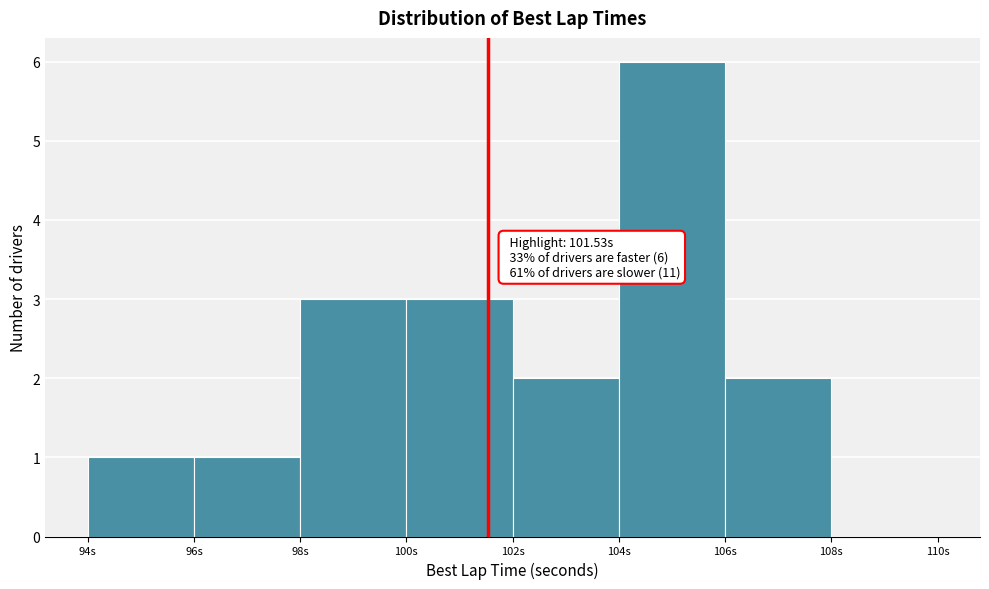

Over which range of the x-axis is the bar tallest?

104 to 106